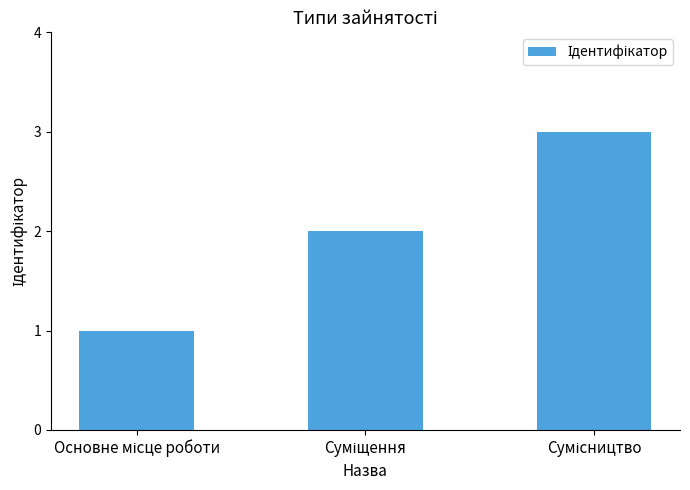

What is the sum of all values?

6